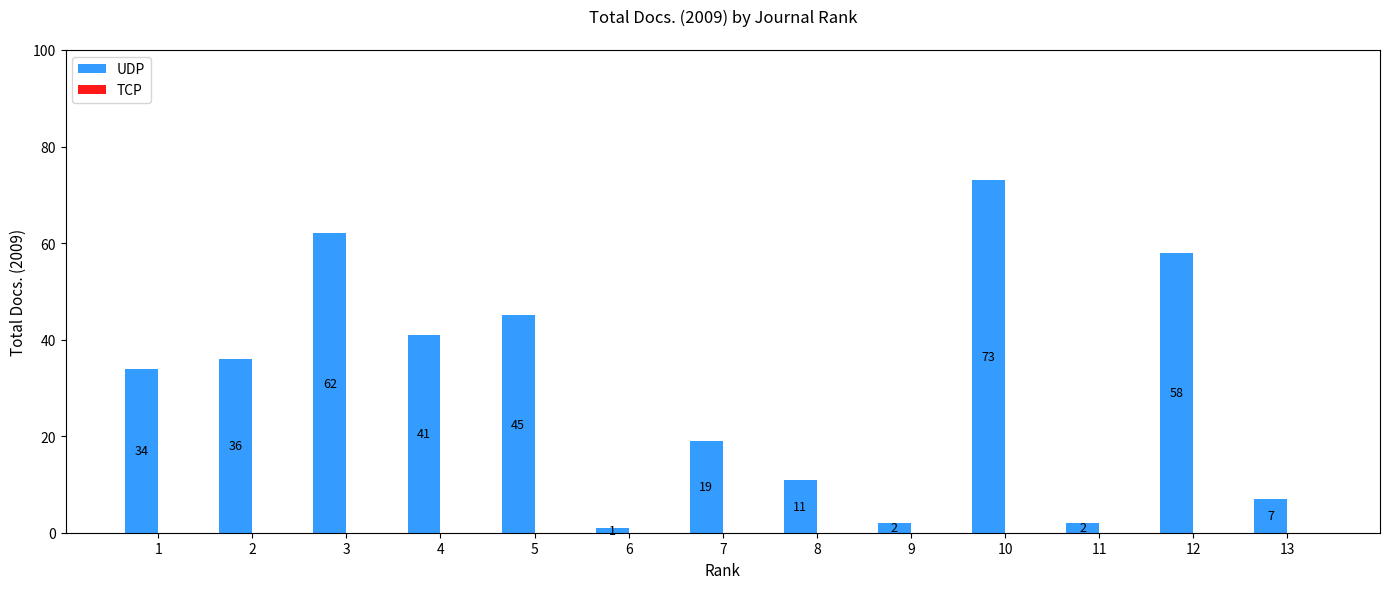

What is the sum of the values at 3 and 9?

64